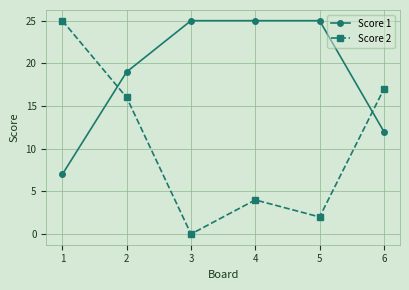

What is the difference between the Score 2 values at 6 and 2?

1